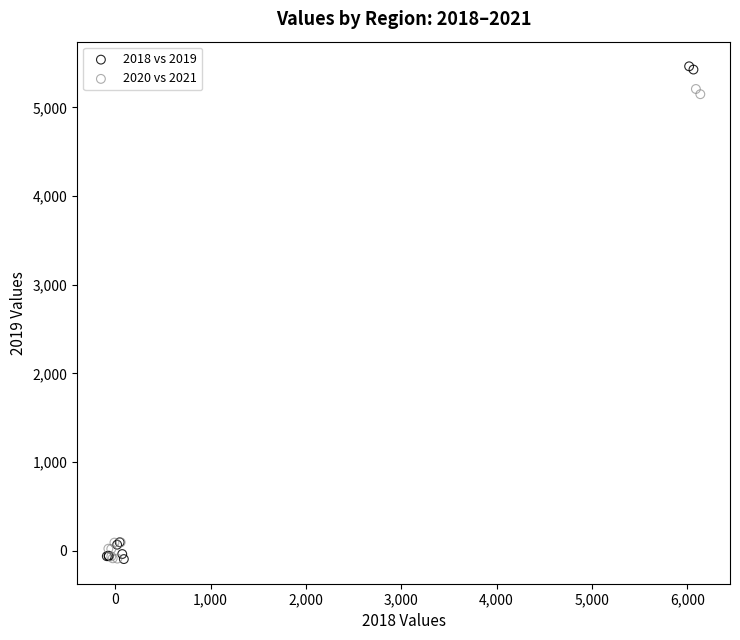

Which series has the largest Y range (max minus min)?

2018 vs 2019